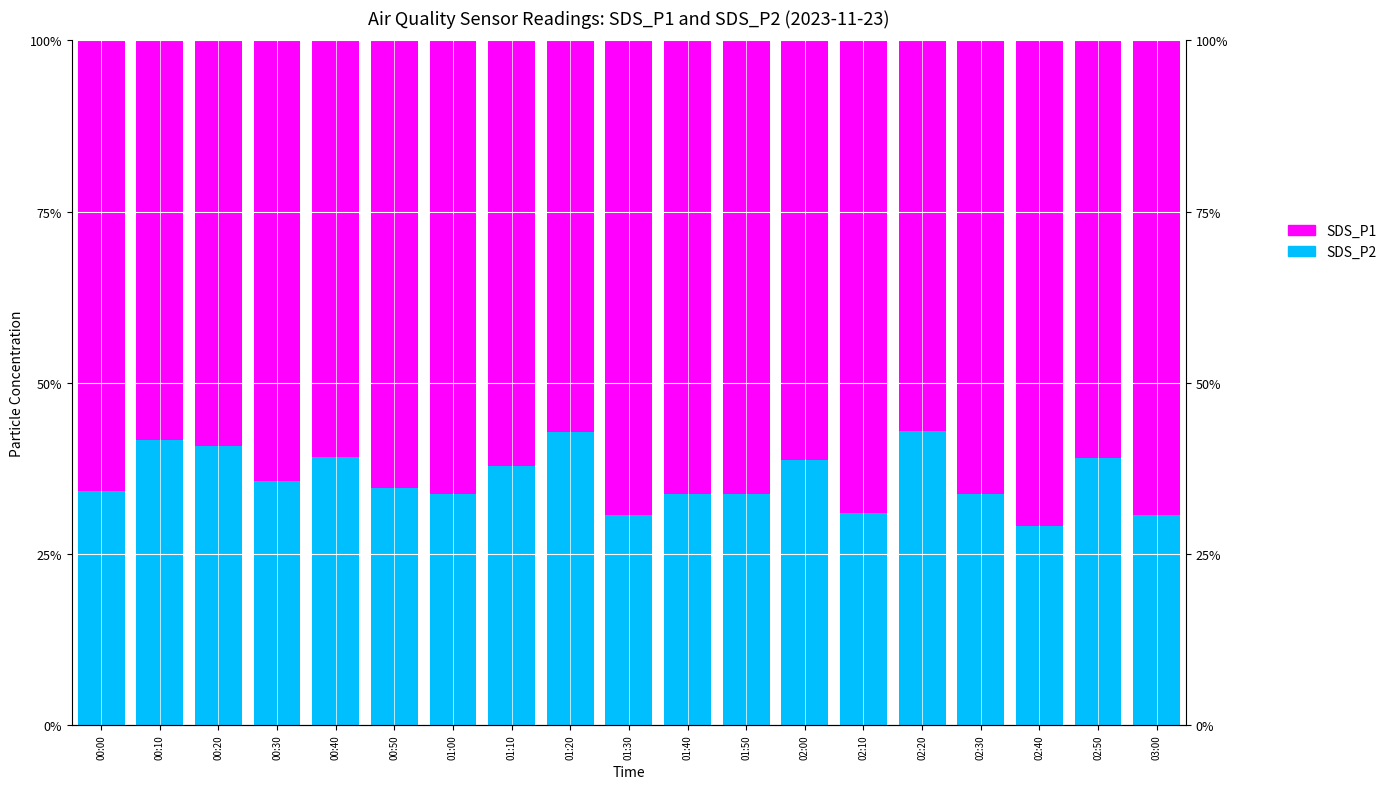

Which series changed the most between 00:10 and 01:00?

SDS_P2